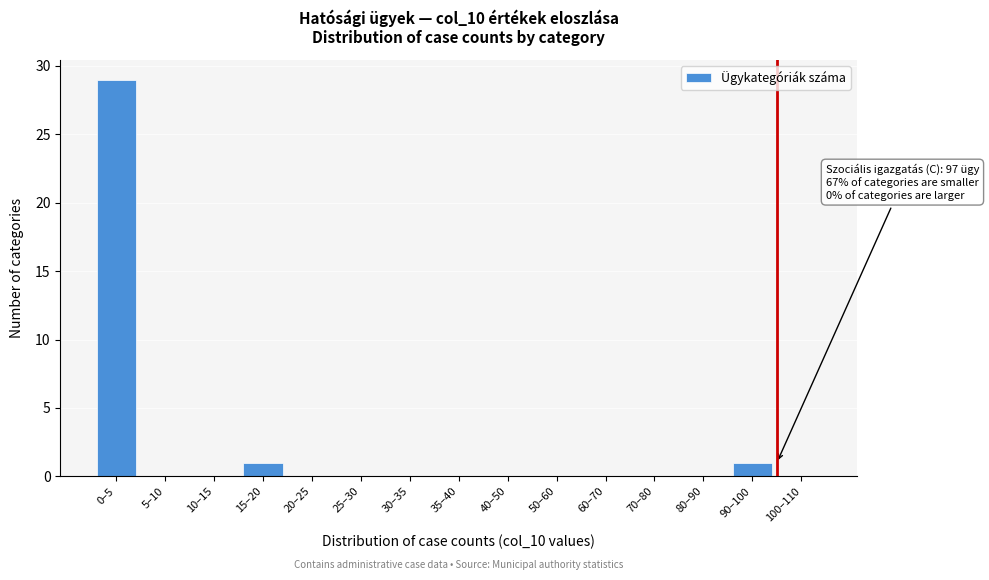

Reading left to right, what are all the values shown in this chart?

0–5=29	5–10=0	10–15=0	15–20=1	20–25=0	25–30=0	30–35=0	35–40=0	40–50=0	50–60=0	60–70=0	70–80=0	80–90=0	90–100=1	100–110=0